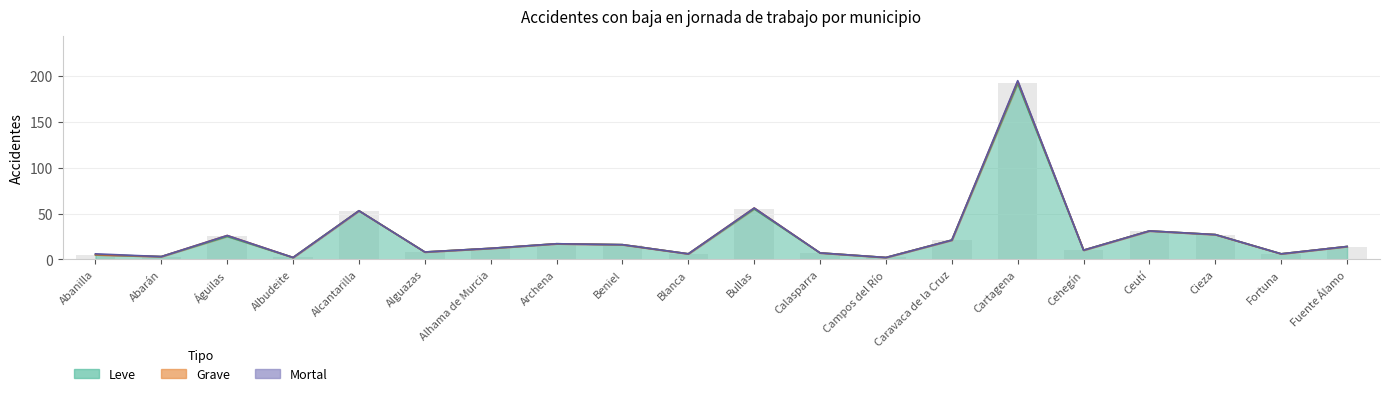

What is the difference between the highest and lowest values at Alcantarilla?

53